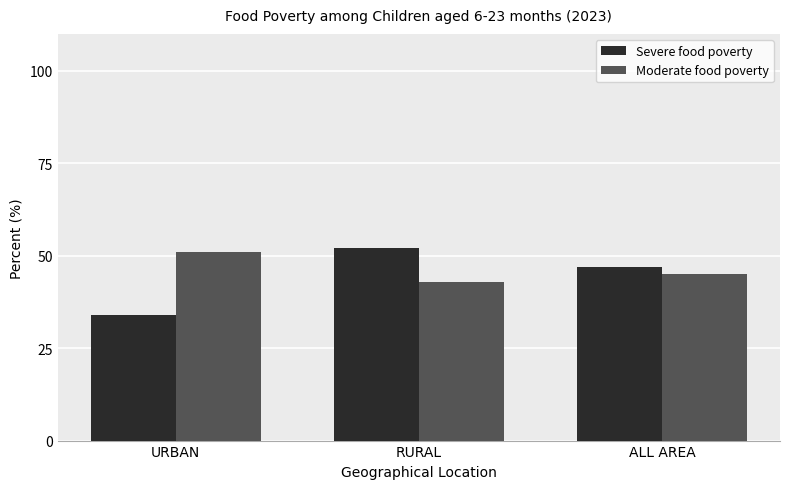

What is the value of the Moderate food poverty bar at the 3rd from the left?

45